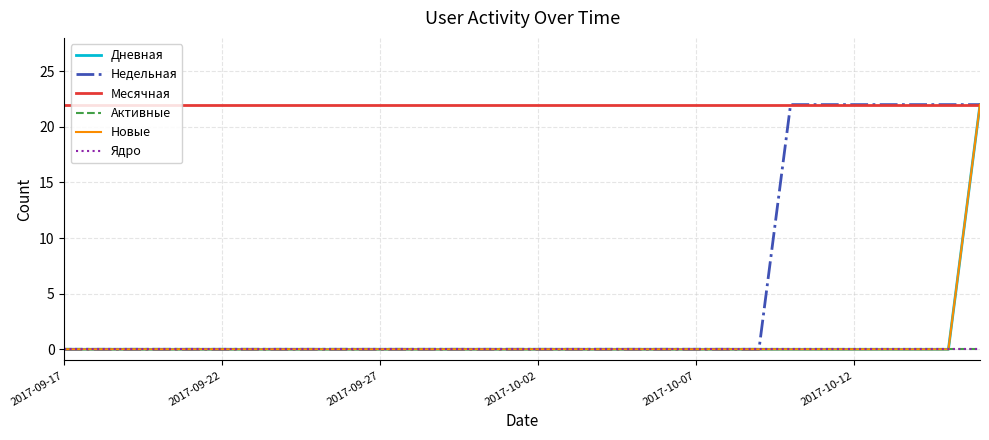

Does the chart display data point markers on the line(s)?

No